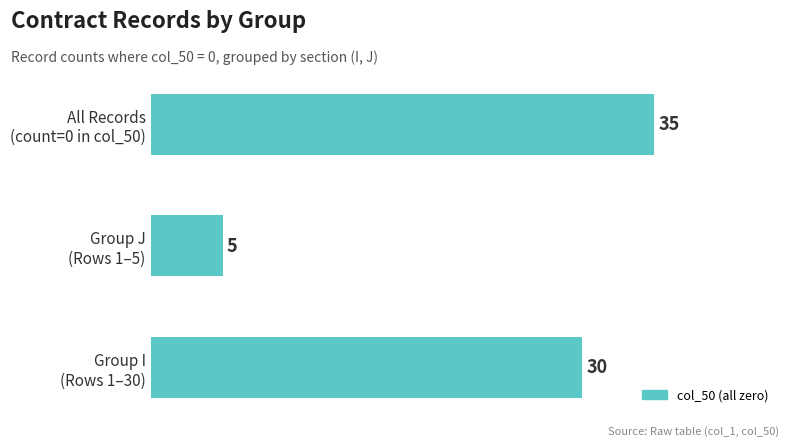

Are the bars grouped side by side (vs. stacked)?

No